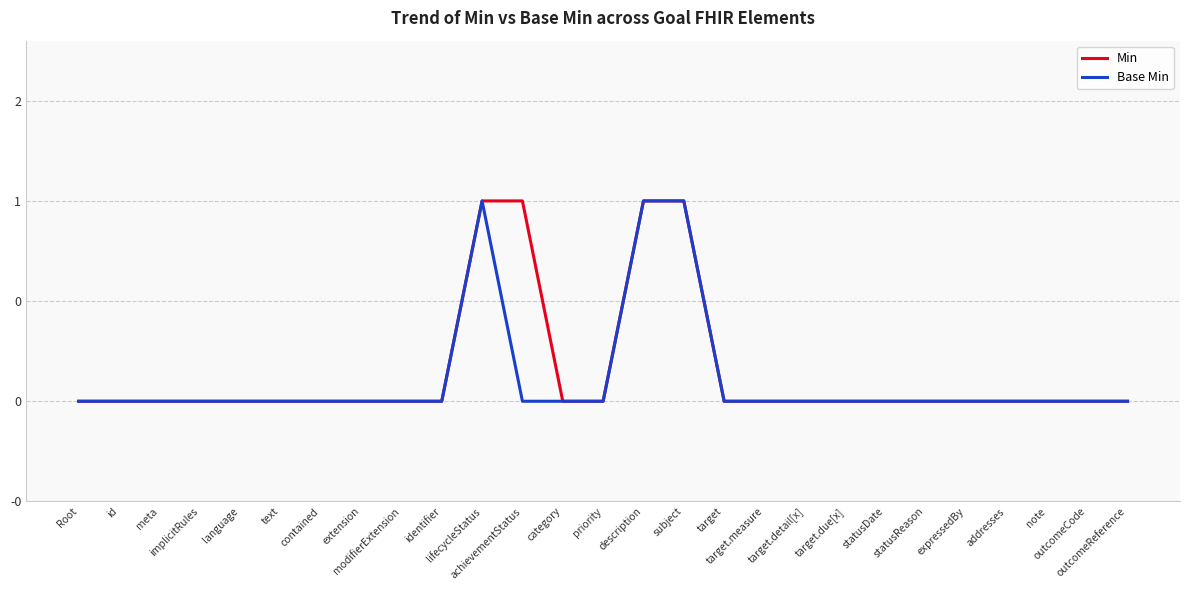

Rank the series at target from highest to lowest value.

Min, Base Min